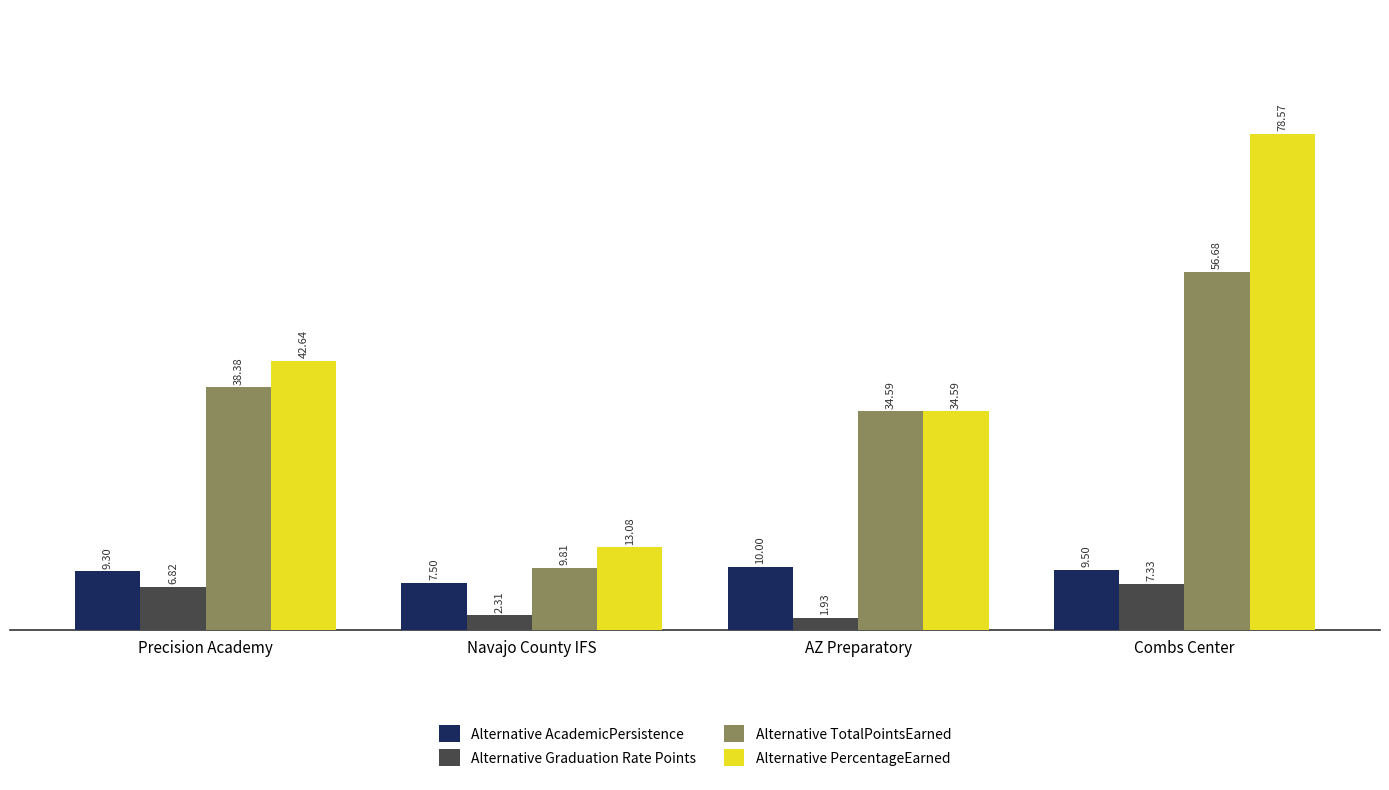

How many data points in Alternative PercentageEarned are above 42?

2